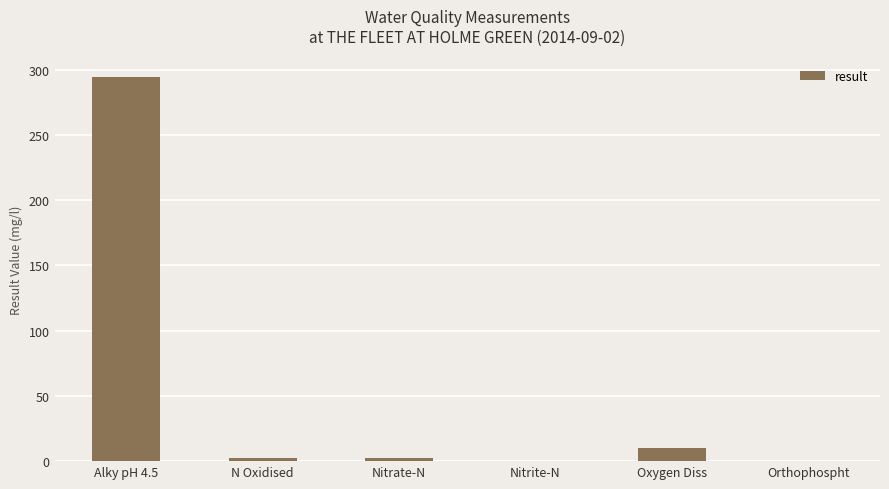

How many distinct data groups are displayed?

1